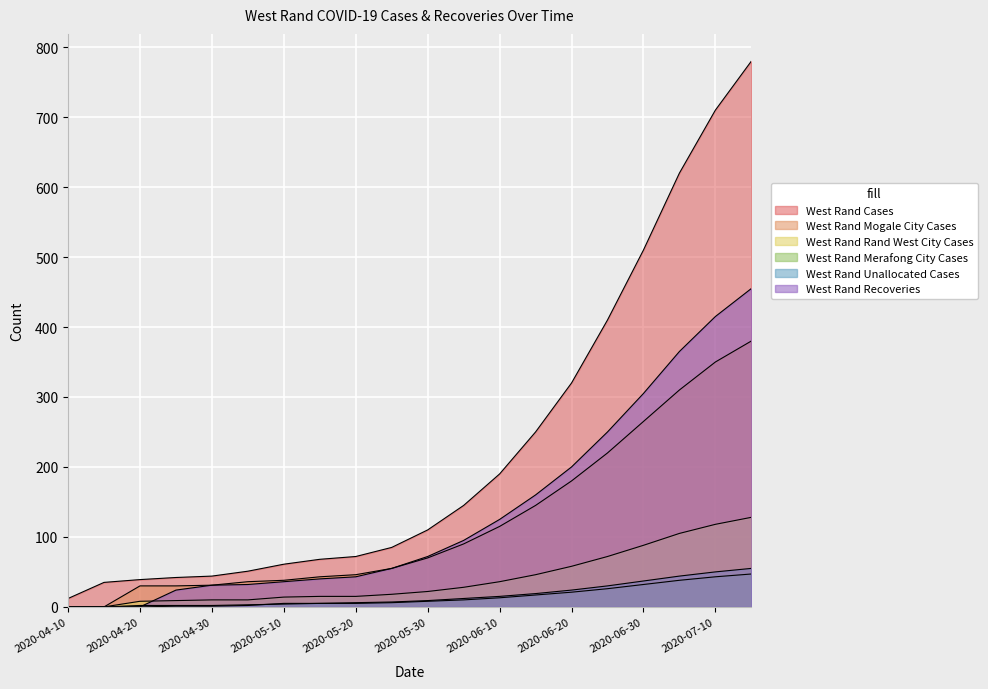

At how many categories does at least one series exceed 683?

2